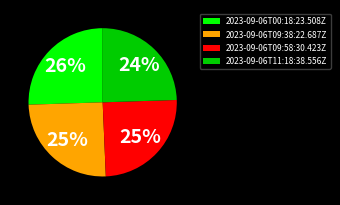

How many segments does this pie chart have?

4